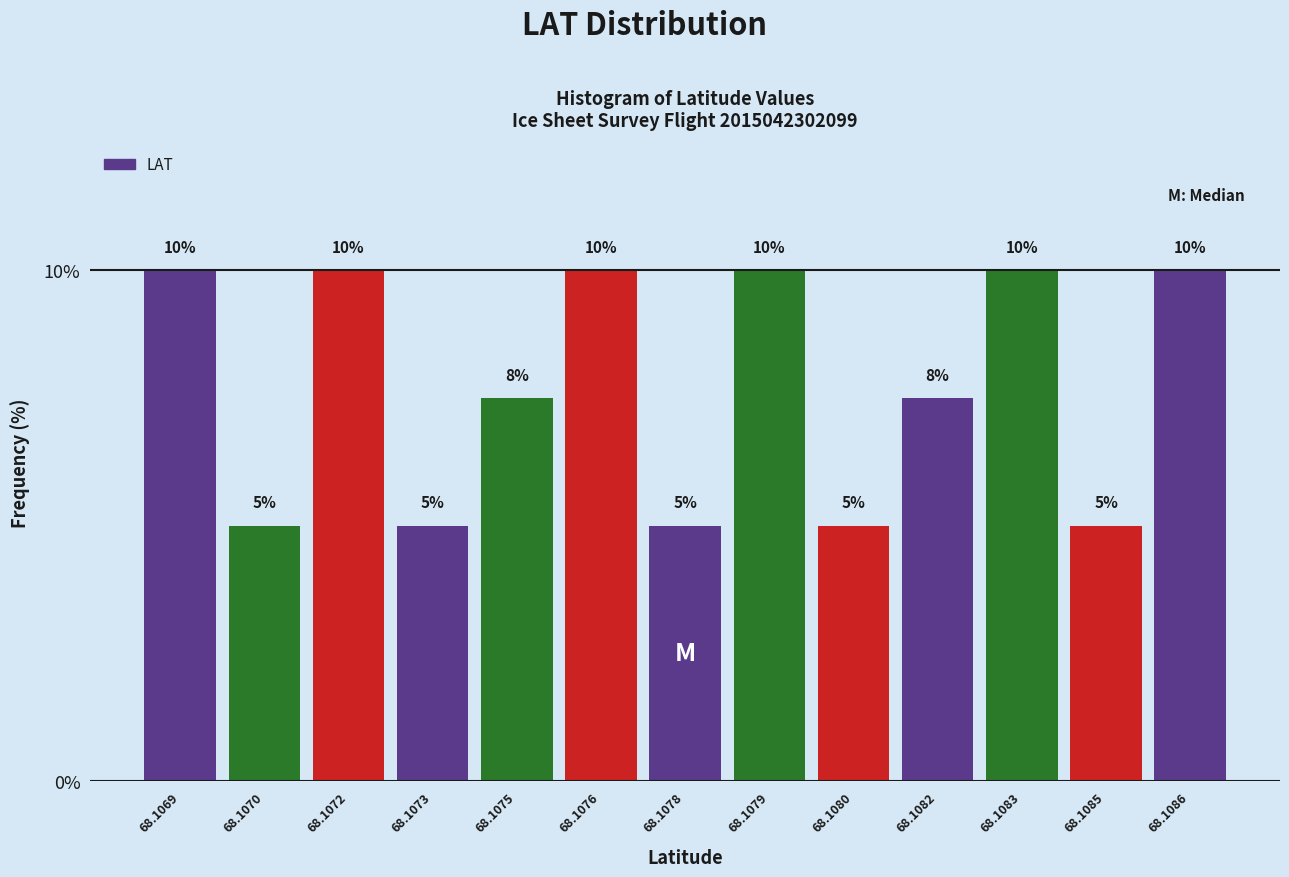

What is the difference between the maximum and second lowest values?

5.0